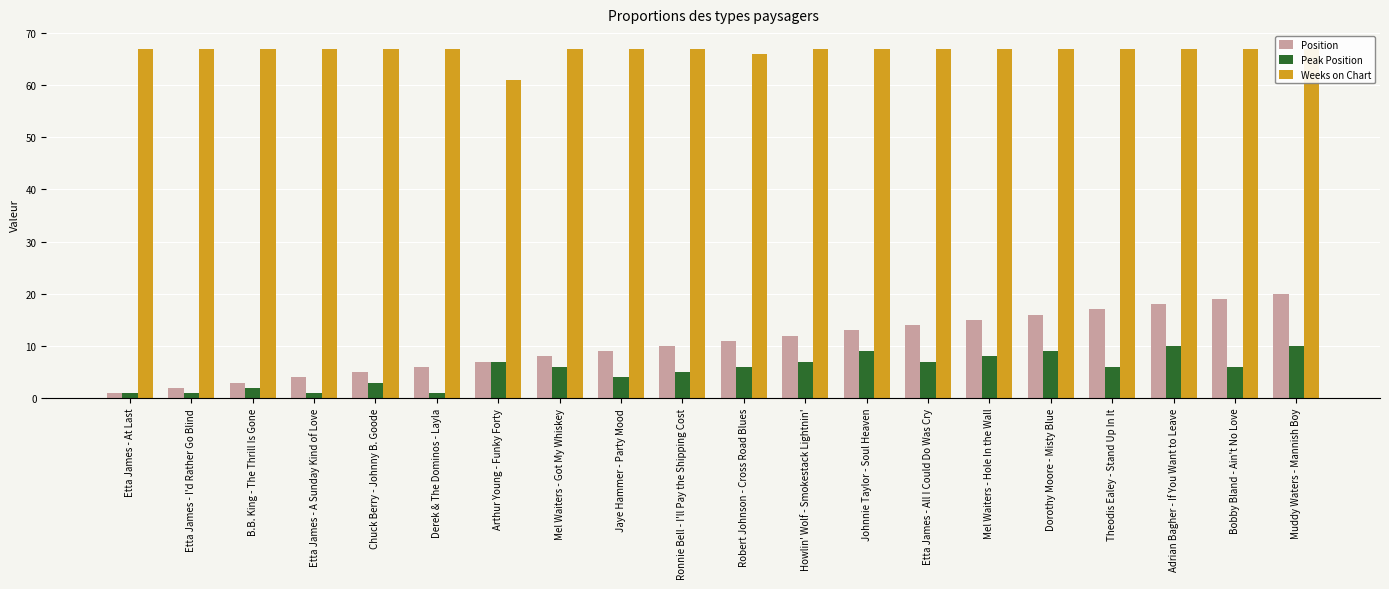

Is the value of Peak Position at Chuck Berry - Johnny B. Goode greater than the value of Position at Robert Johnson - Cross Road Blues?

No